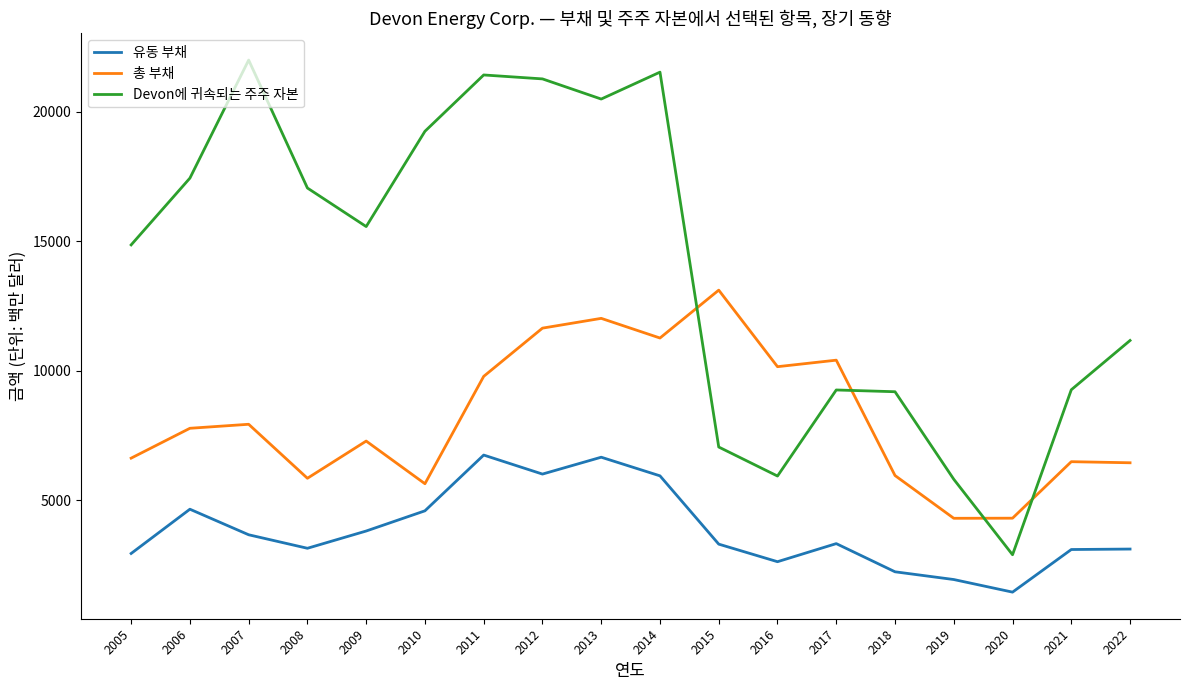

At 2017, list the series in order from largest to smallest.

총 부채, Devon에 귀속되는 주주 자본, 유동 부채